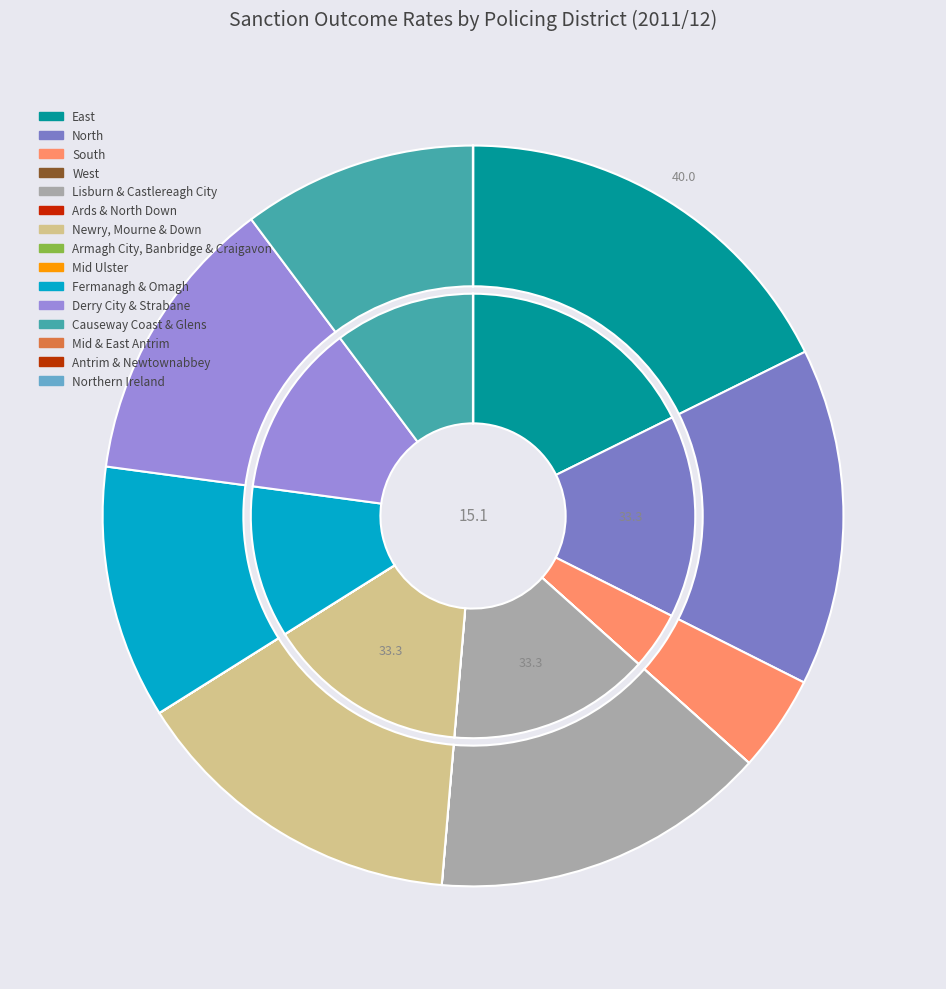

Does Mid & East Antrim represent more than half of the total?

No